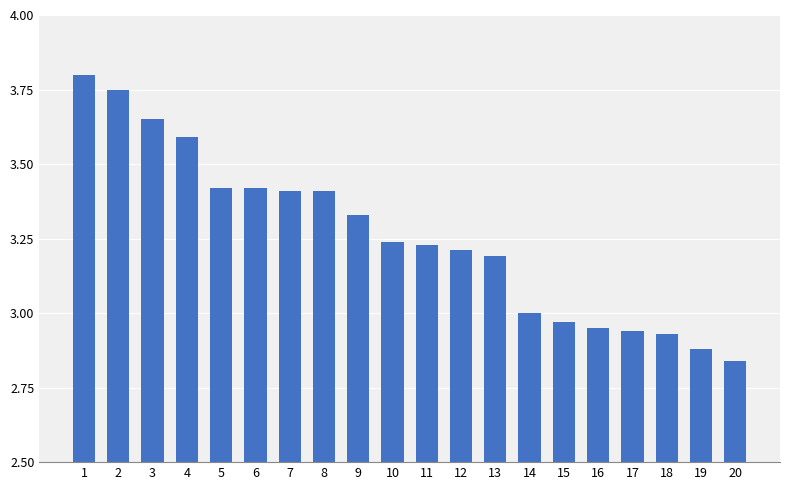

Which label corresponds to the smallest value in the chart?

20